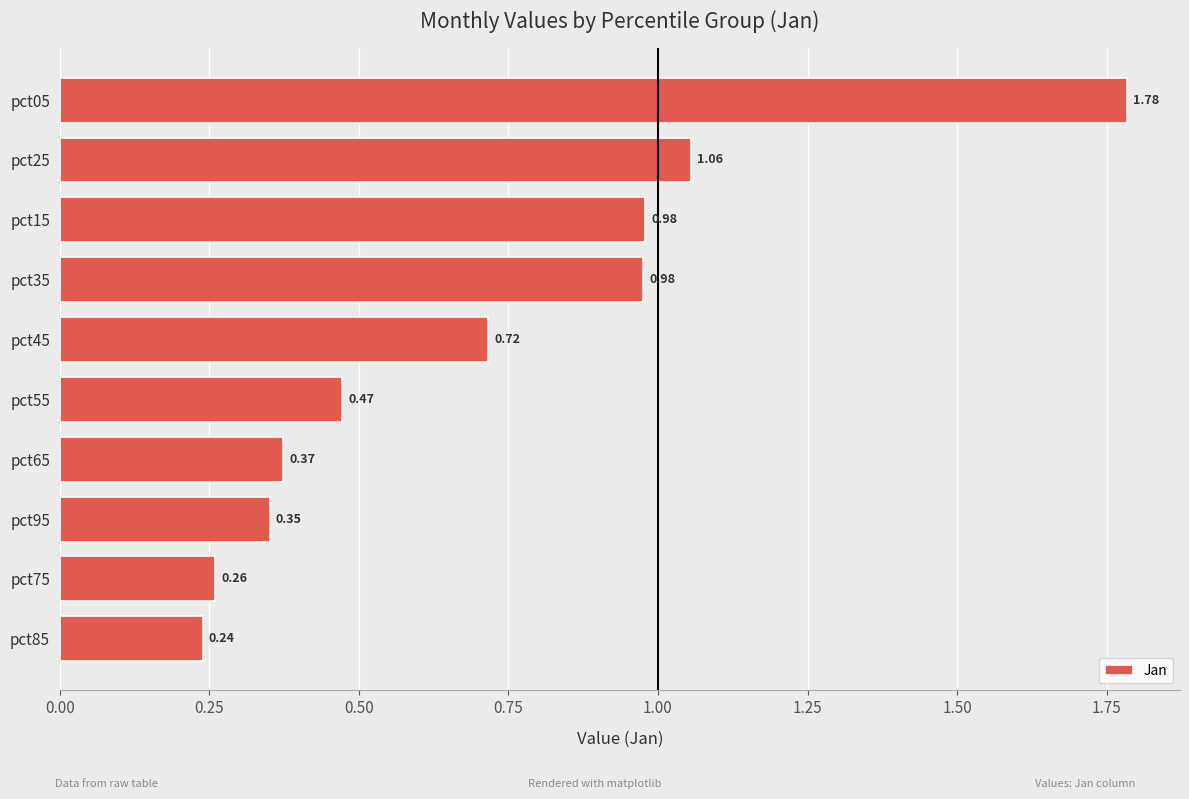

Between pct05 and pct95, which is larger?

pct05